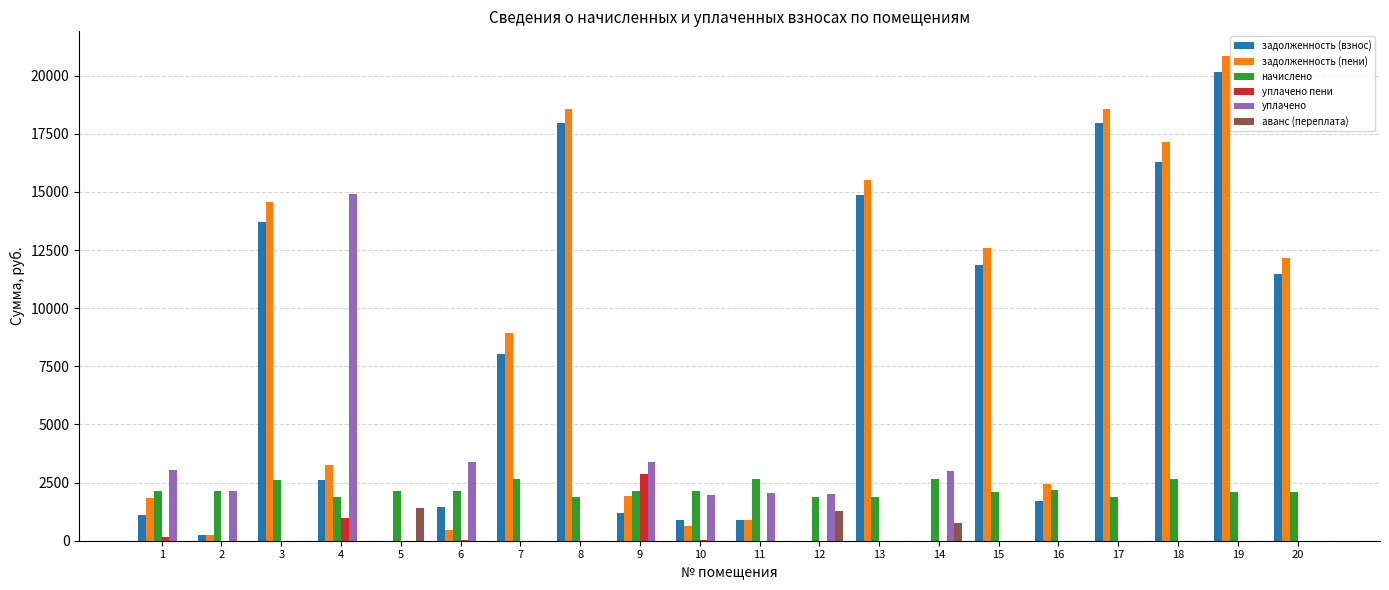

The value of начислено at 9 is 2152.8. True or false?

True